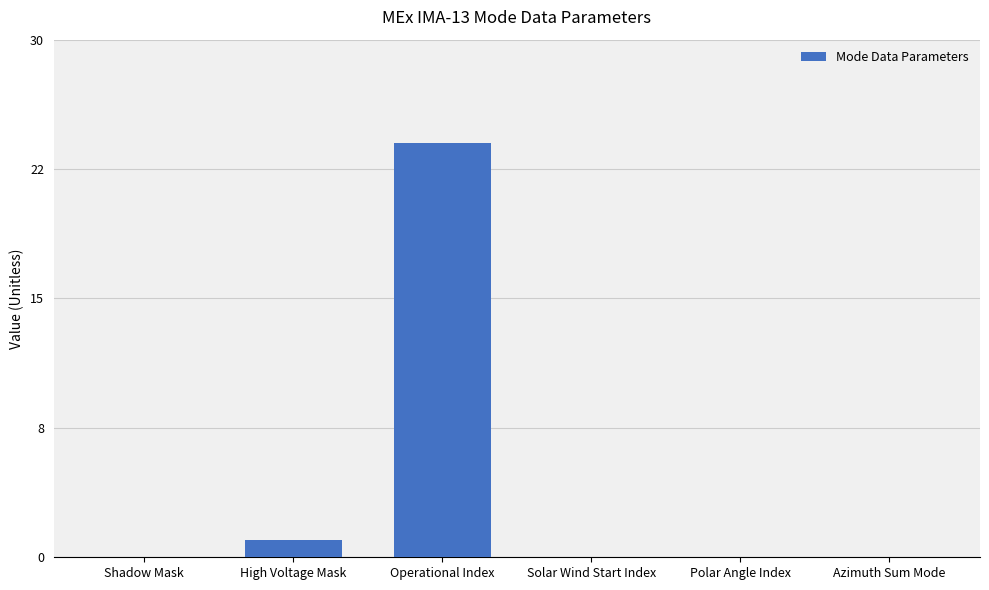

What is the value of the 3rd bar from the left?

24